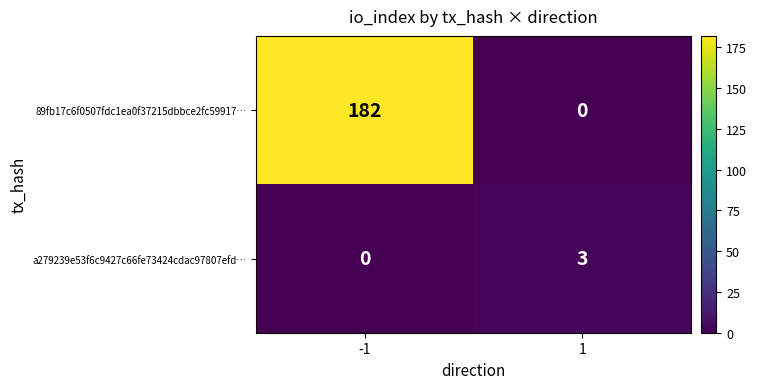

The a279239e53f6c9427c66fe73424cdac97807efd… series shows 1 at 1. True or false?

False